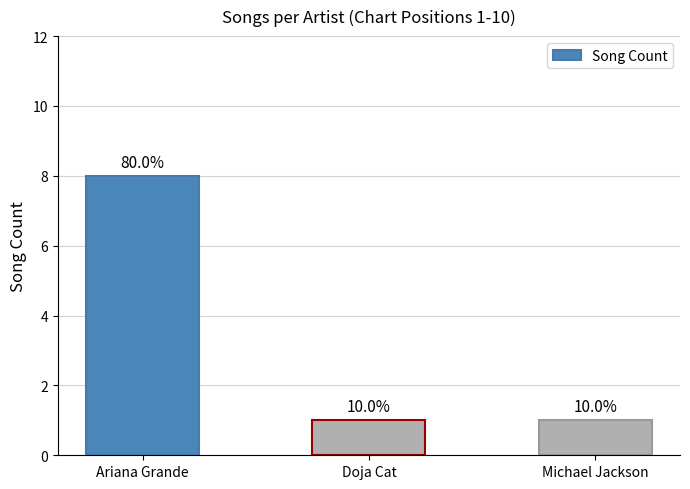

Are the bars horizontal?

No